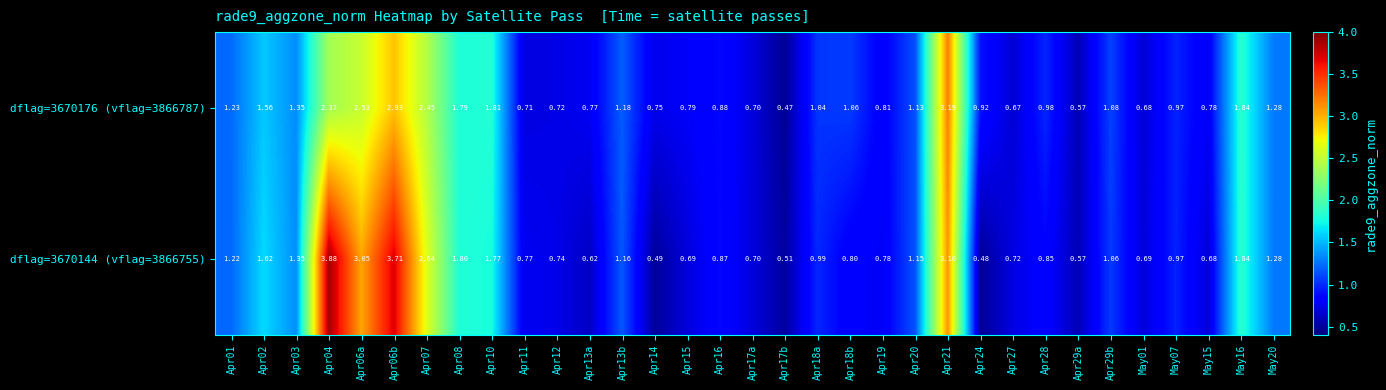

Which category has the highest value across all series?

Apr04